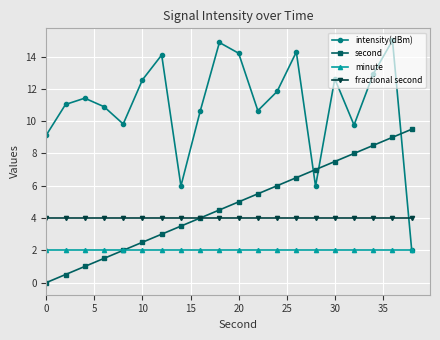

True or false: second has more than 1 points higher than both neighbors.

False